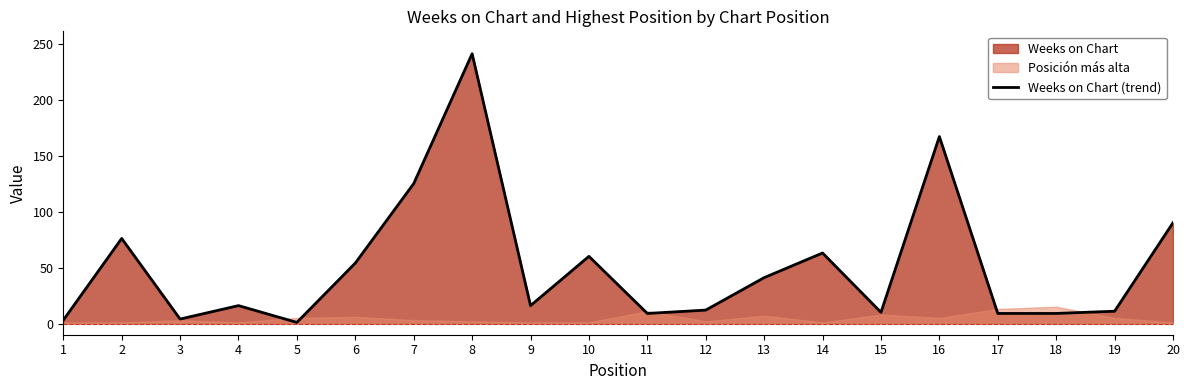

What is the change in value from 11 to 13?

+32